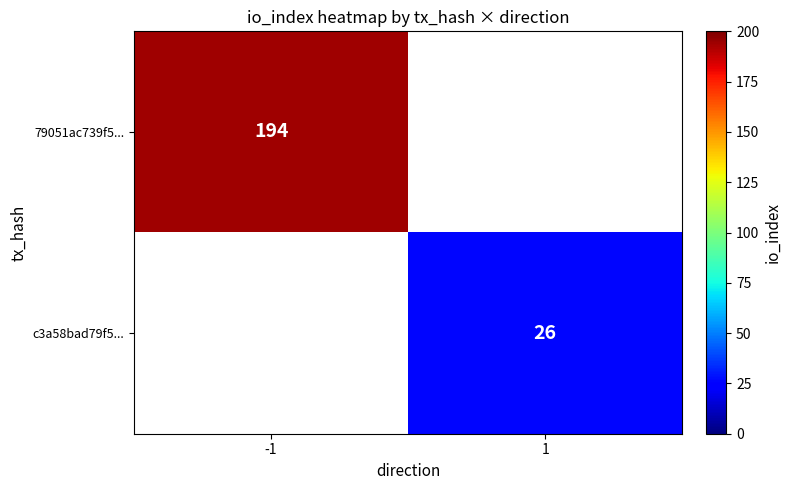

At which category does the chart reach its peak across all series?

-1